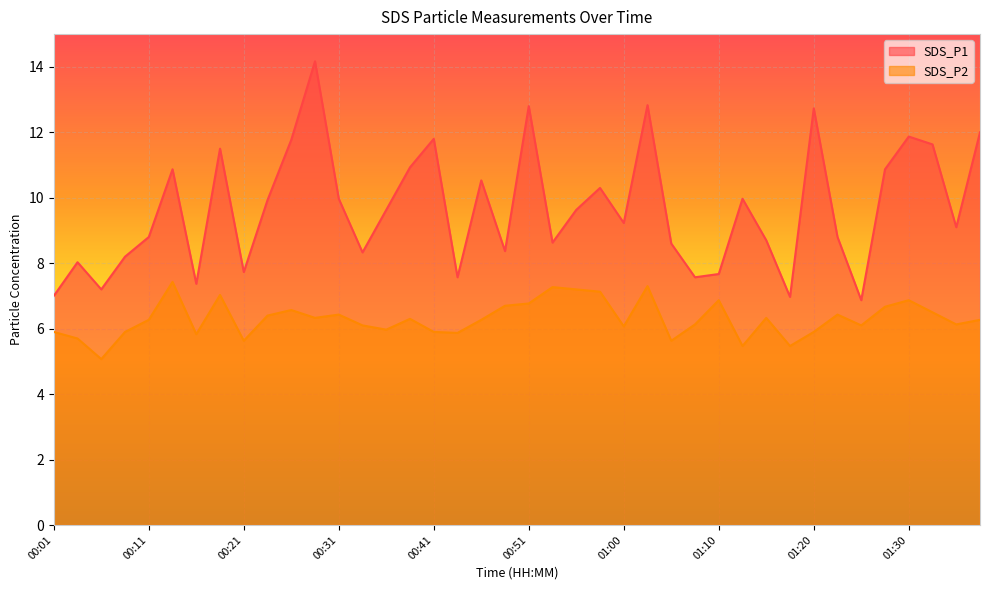

How many series are shown in this chart?

2